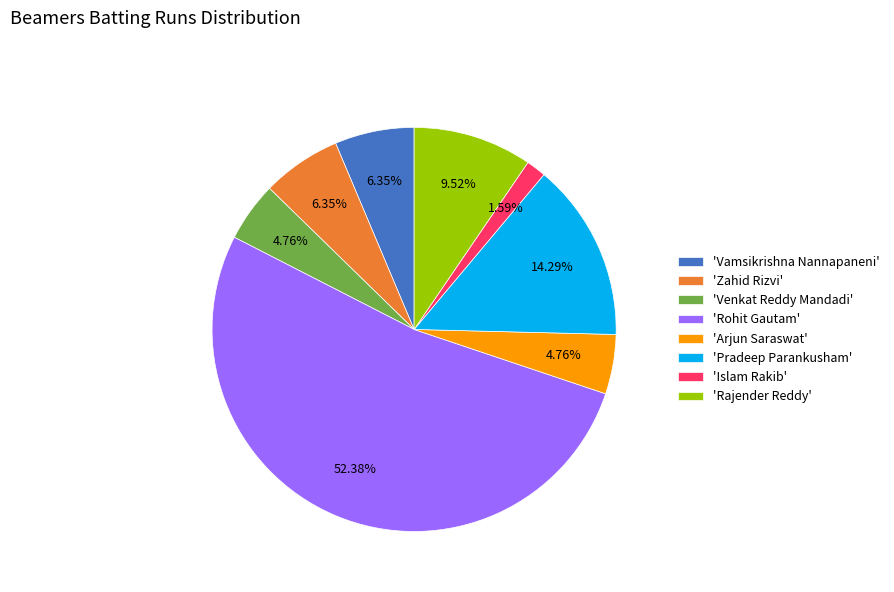

To the nearest percent, what is the average slice percentage?

12%